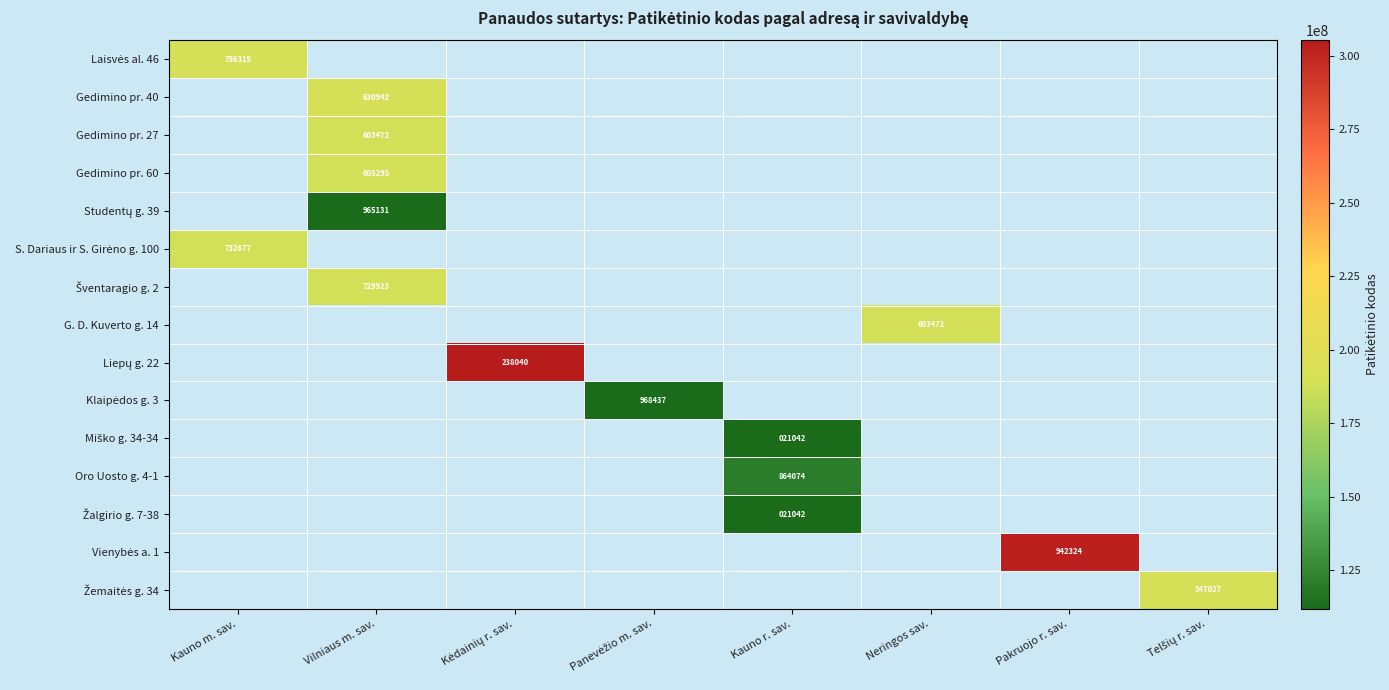

At how many categories does at least one series exceed 1290759?

8